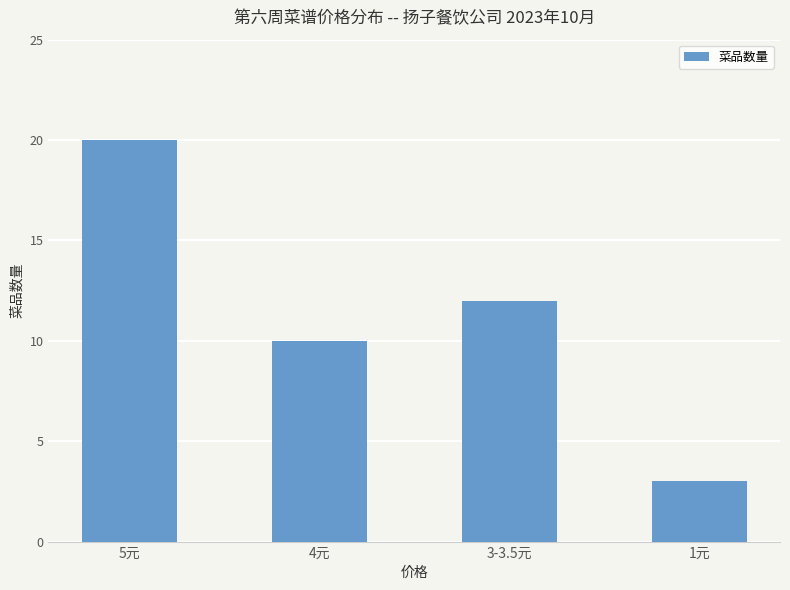

How many data points are less than 12?

2